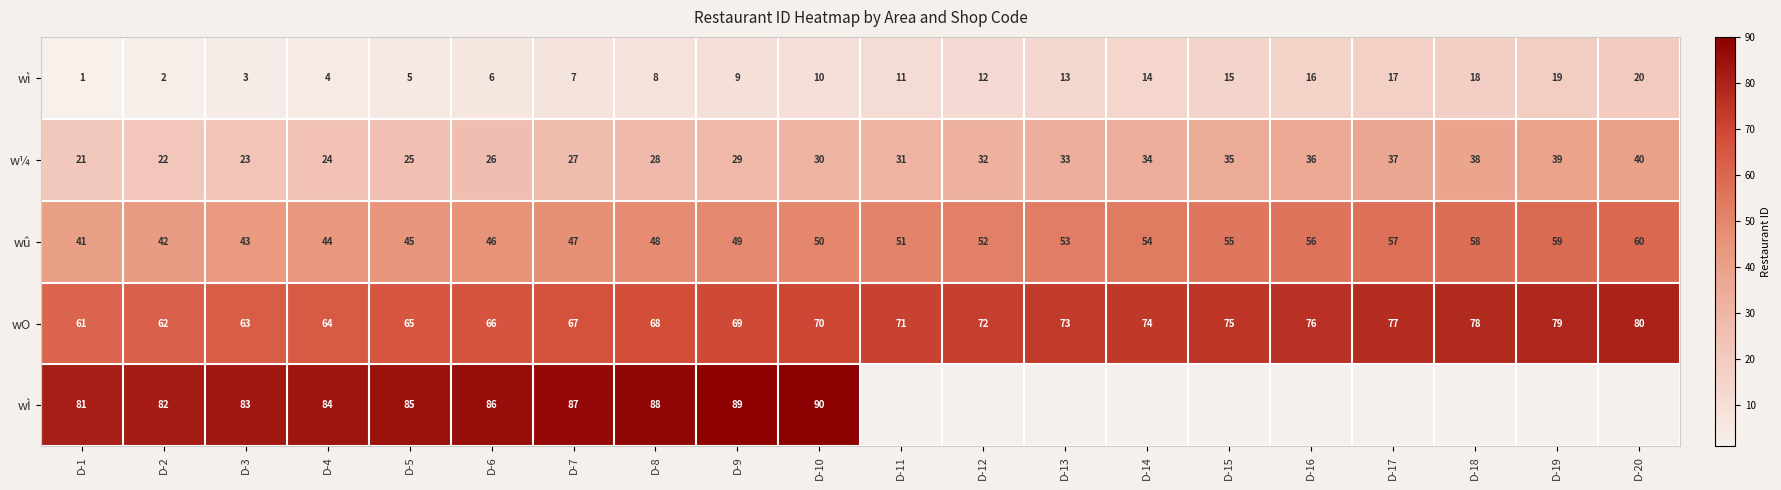

List the labels in order of w¼ value, largest first.

D-20, D-19, D-18, D-17, D-16, D-15, D-14, D-13, D-12, D-11, D-10, D-9, D-8, D-7, D-6, D-5, D-4, D-3, D-2, D-1